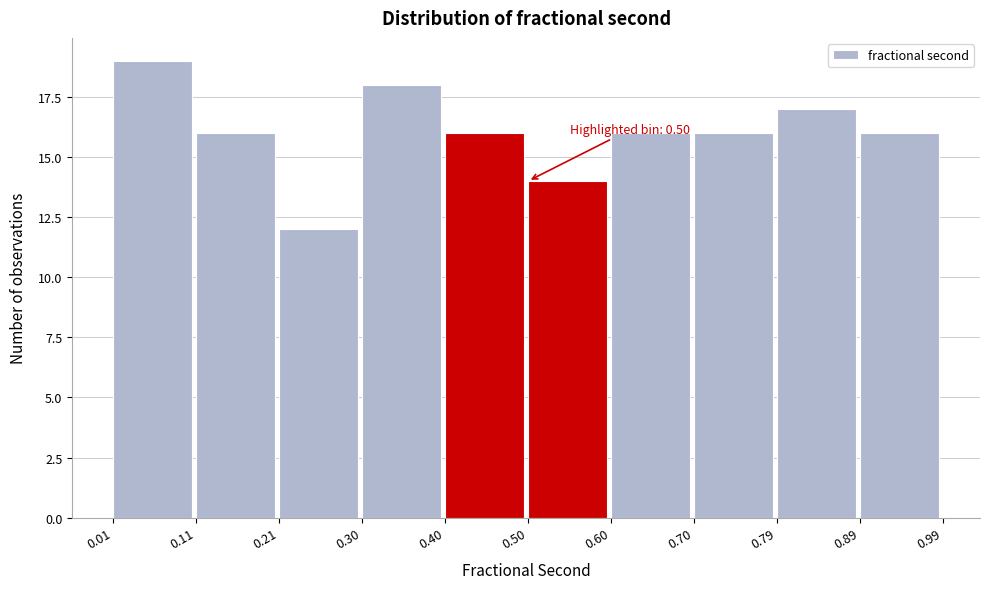

Over which range of the x-axis is the bar tallest?

0.01 to 0.11